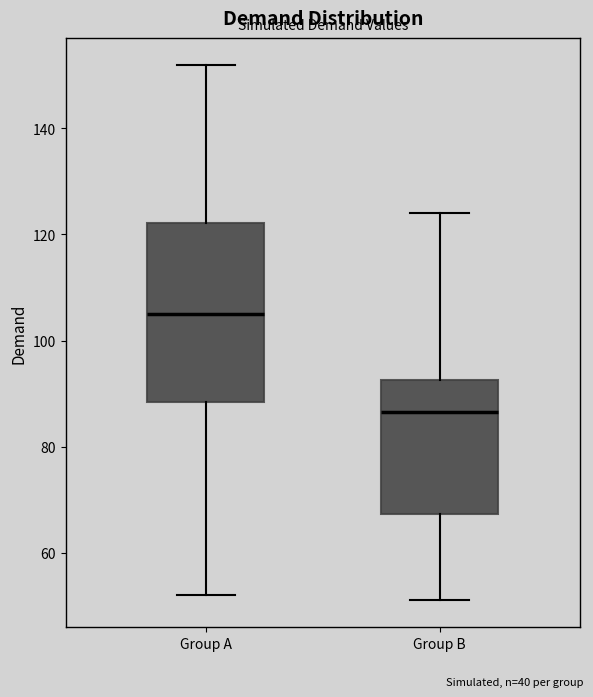

Where is the upper edge of the box for Group A on the y-axis? The values are not printed on the chart, so give them approximately, as read against the axis.

122